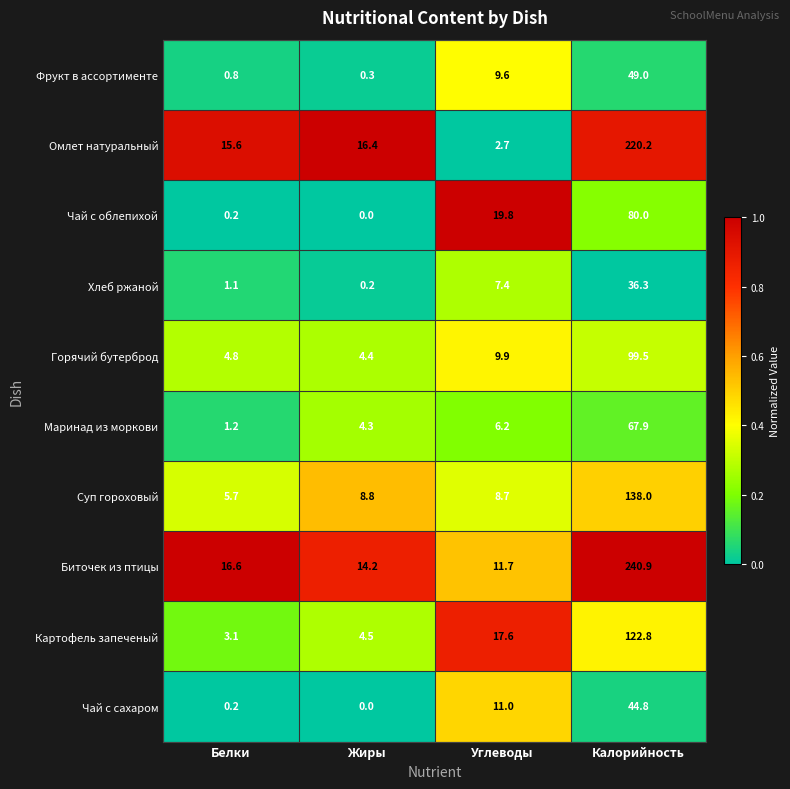

At which category is the sum across all series the highest?

Калорийность